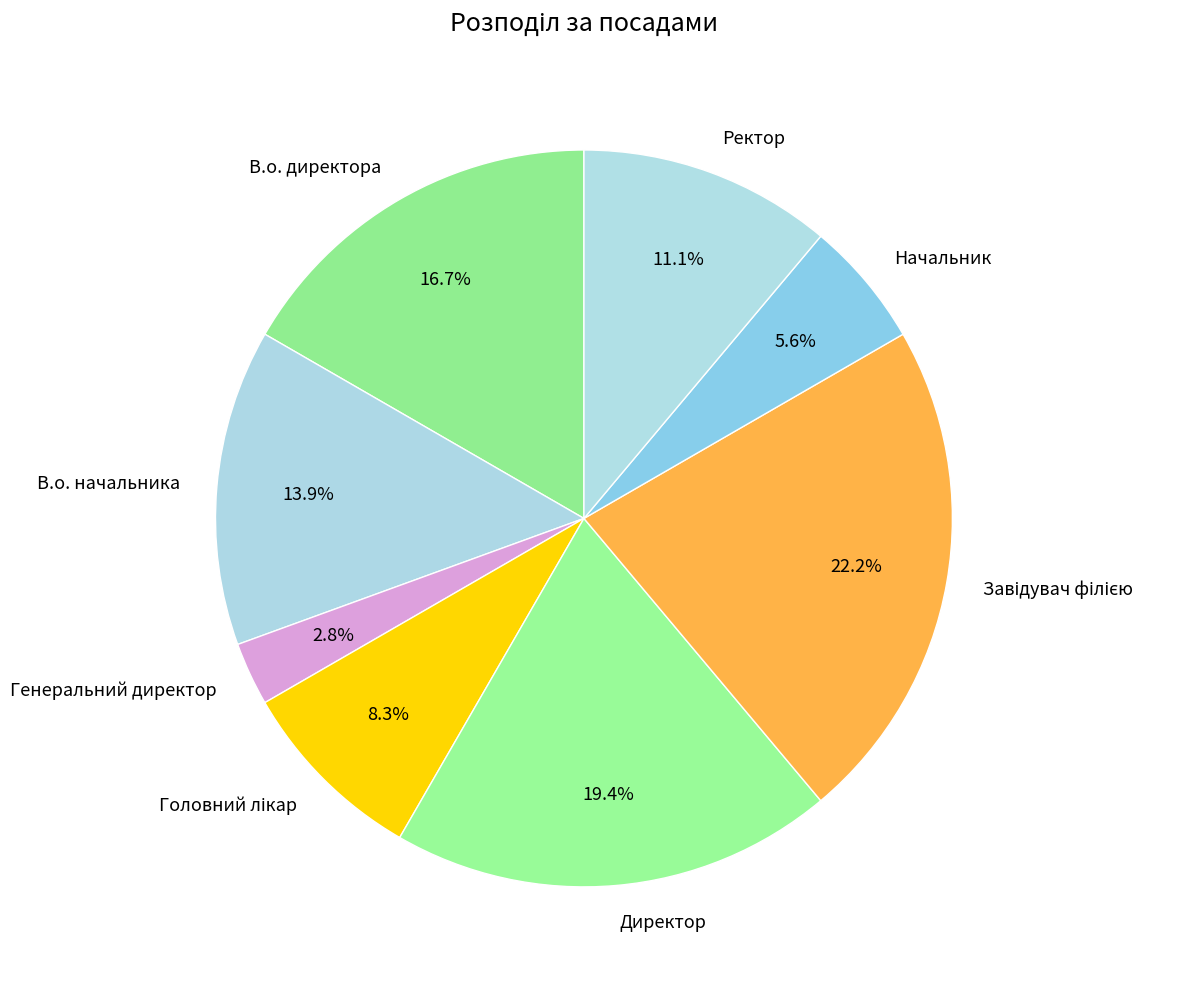

Does any single category account for the majority?

No